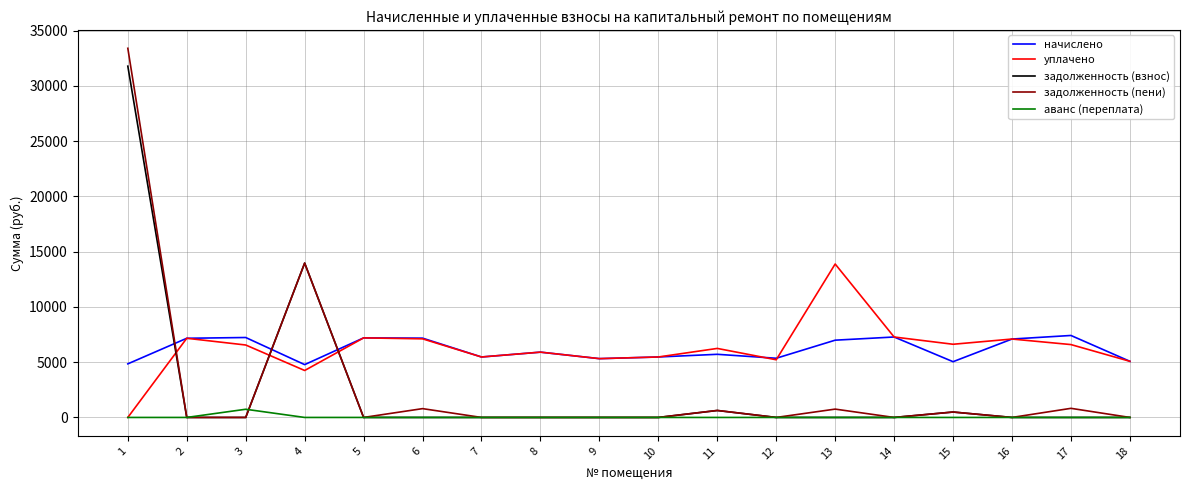

True or false: аванс (переплата) and начислено intersect in this chart.

False